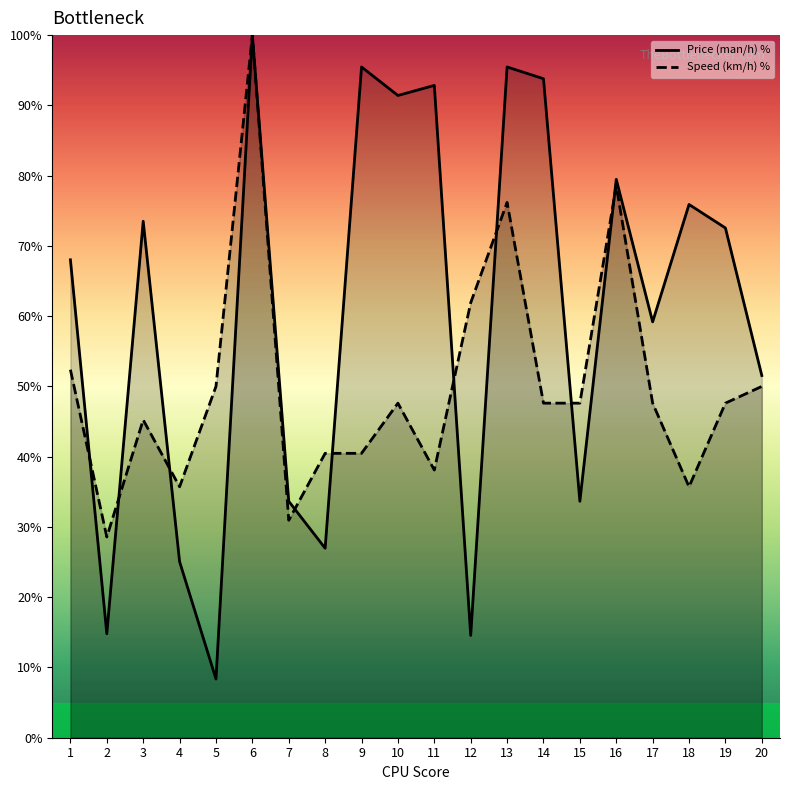

What is the spread (max minus min) of values at 7?

2.7